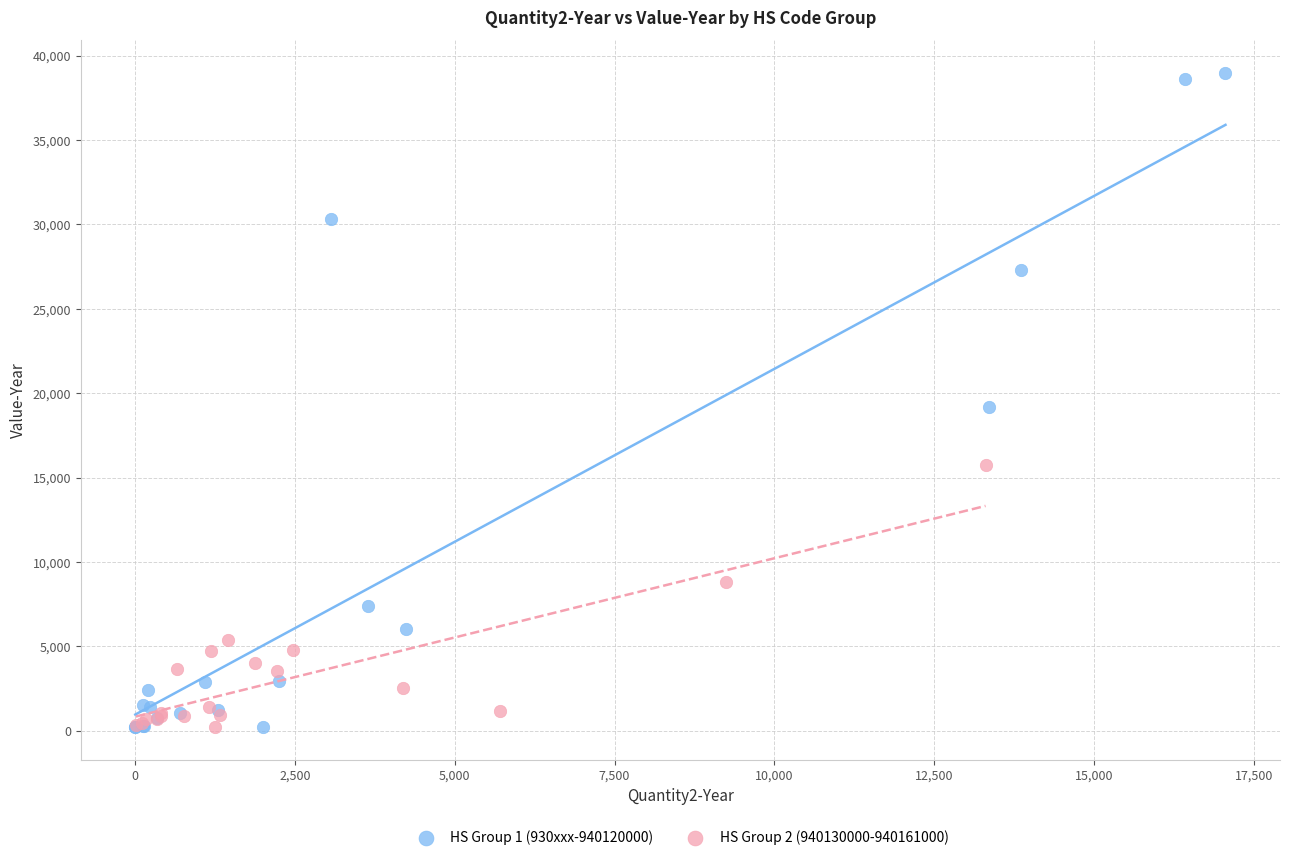

Which series contains the highest Y value?

HS Group 1 (930xxx-940120000)